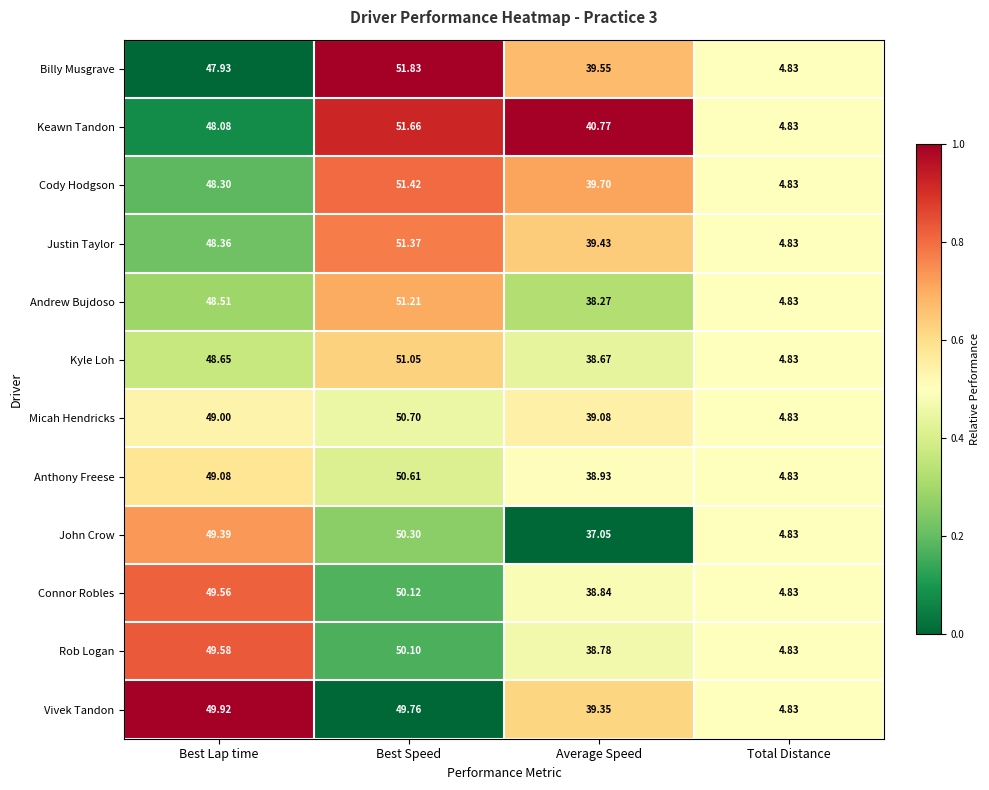

Which category has the lowest value across all series?

Total Distance